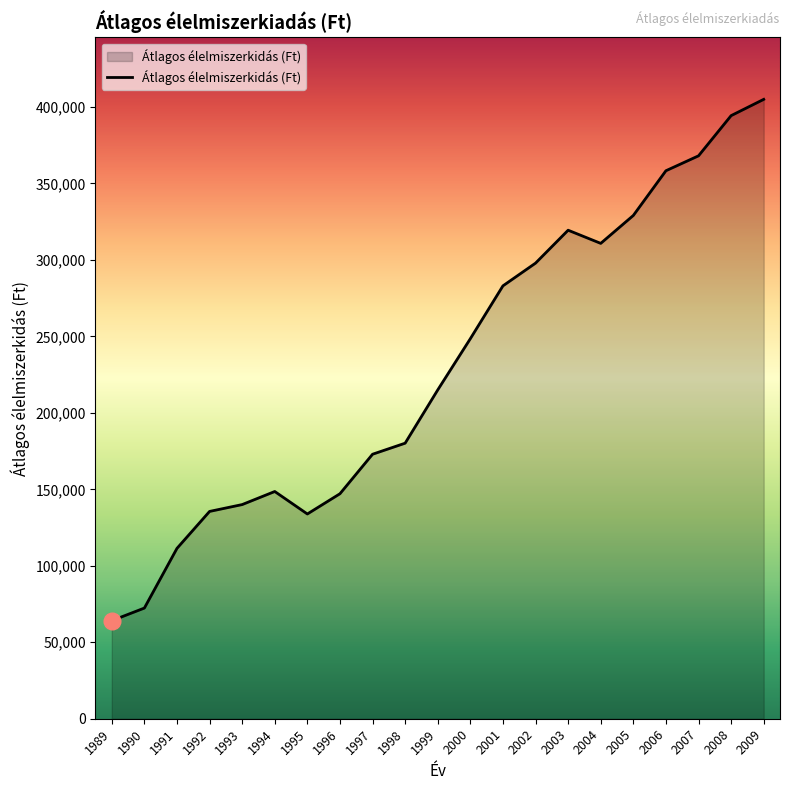

Does the chart display data point markers on the line(s)?

No